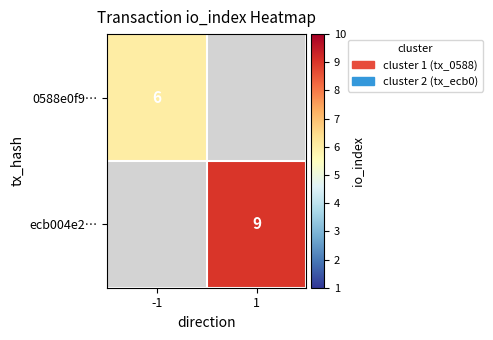

The ecb004e2… series shows 15 at 1. True or false?

False